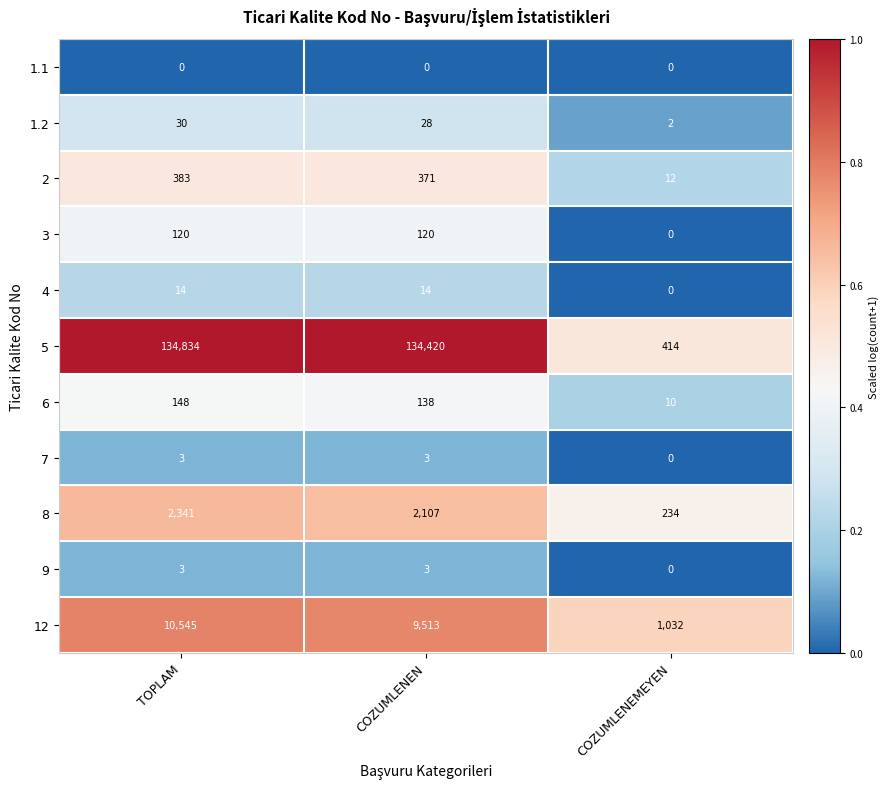

What is the average value of the 1.2 series?

20